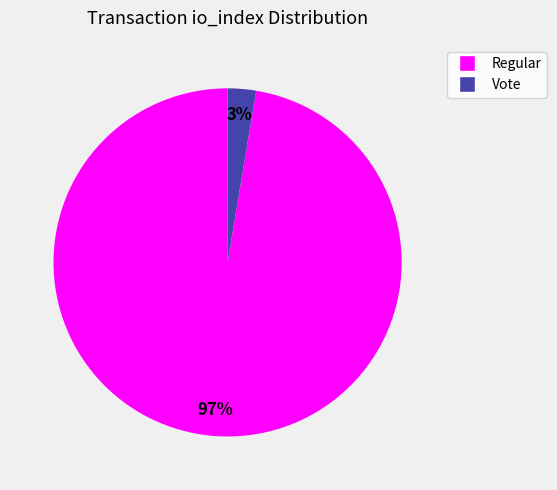

To the nearest percent, what is the average slice percentage?

50%